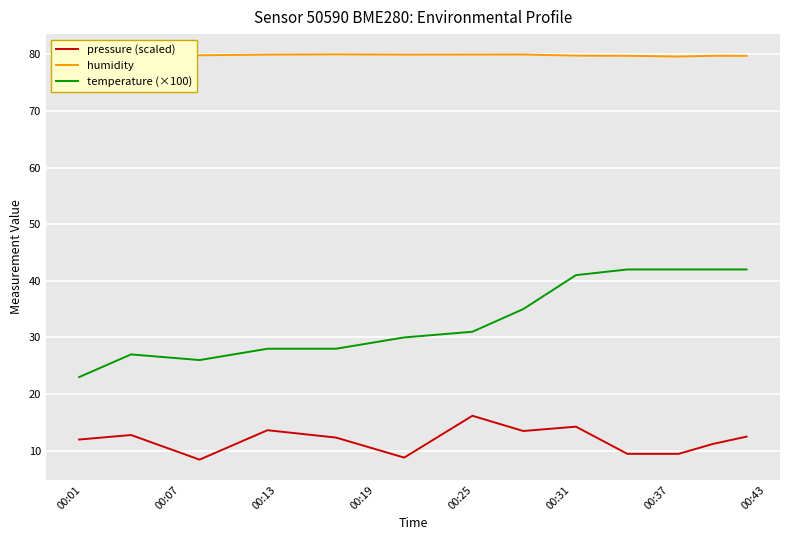

Which series has the largest range (max minus min)?

temperature (×100)